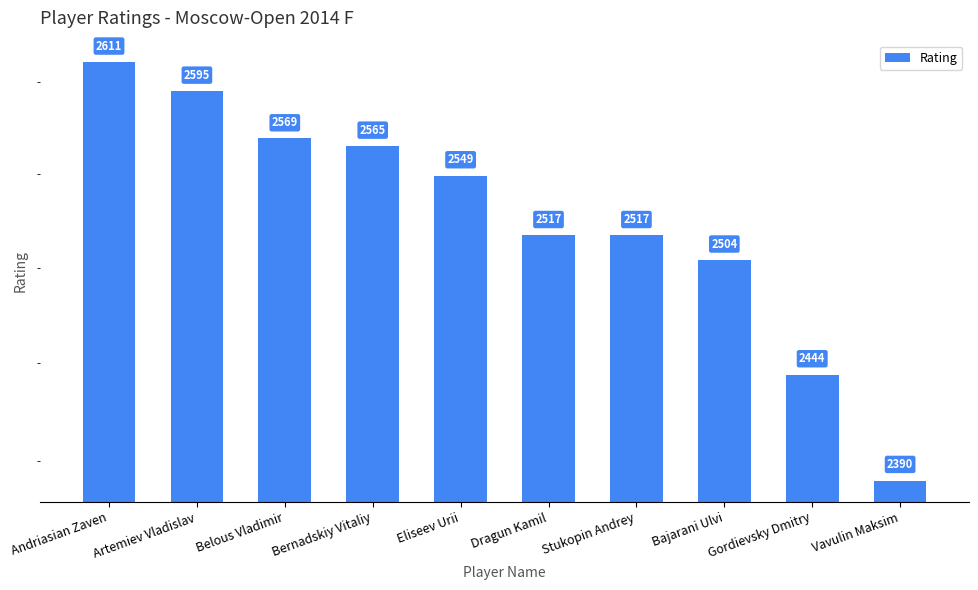

Are the bars grouped side by side (vs. stacked)?

No